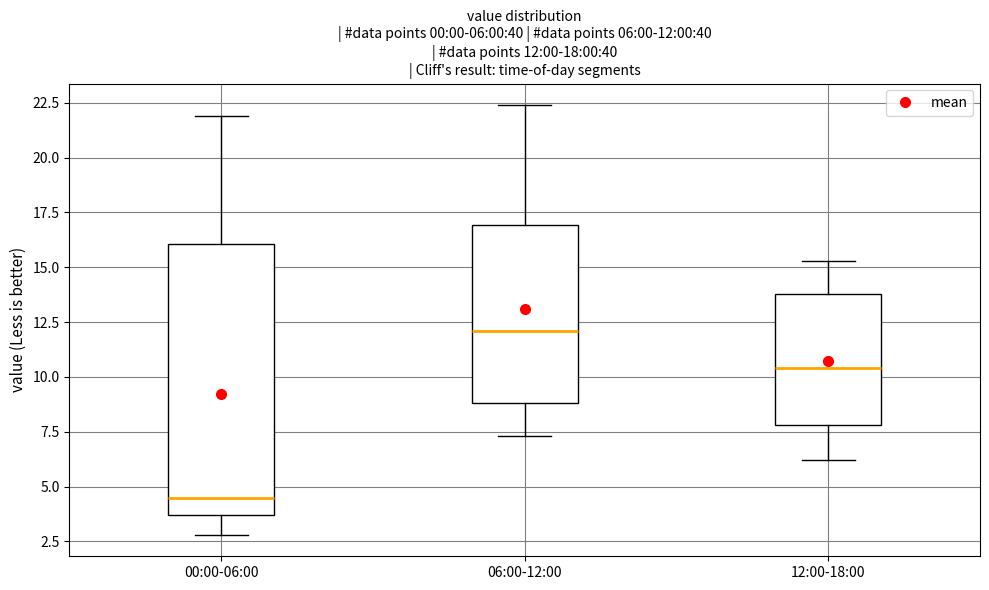

Which box's median line is the lowest?

00:00-06:00